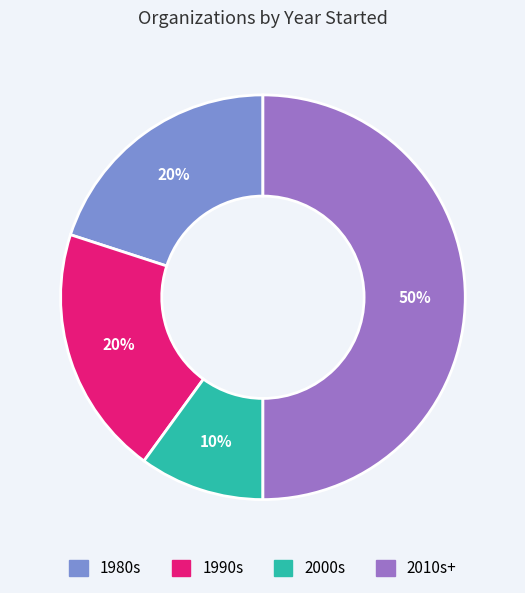

To the nearest percent, what is the difference between the largest and smallest slice percentages?

40%